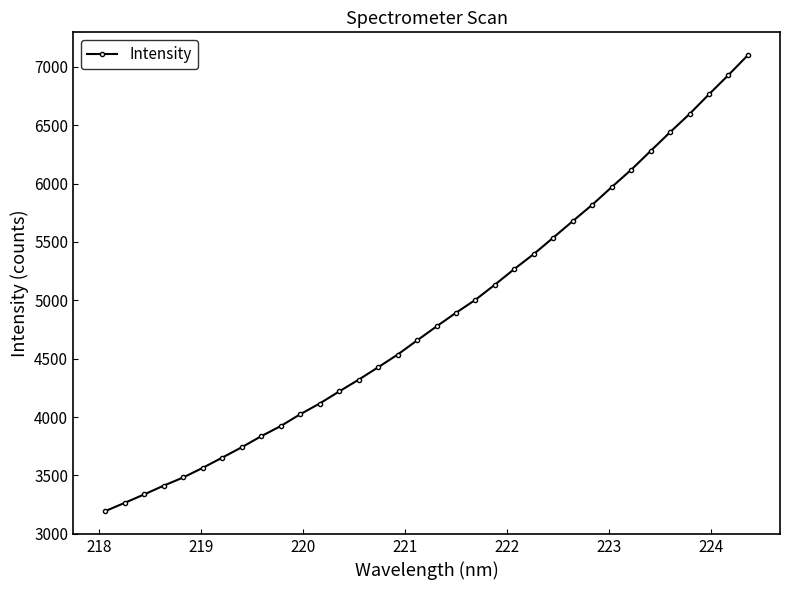

What is the difference between the maximum and minimum values?

3905.6